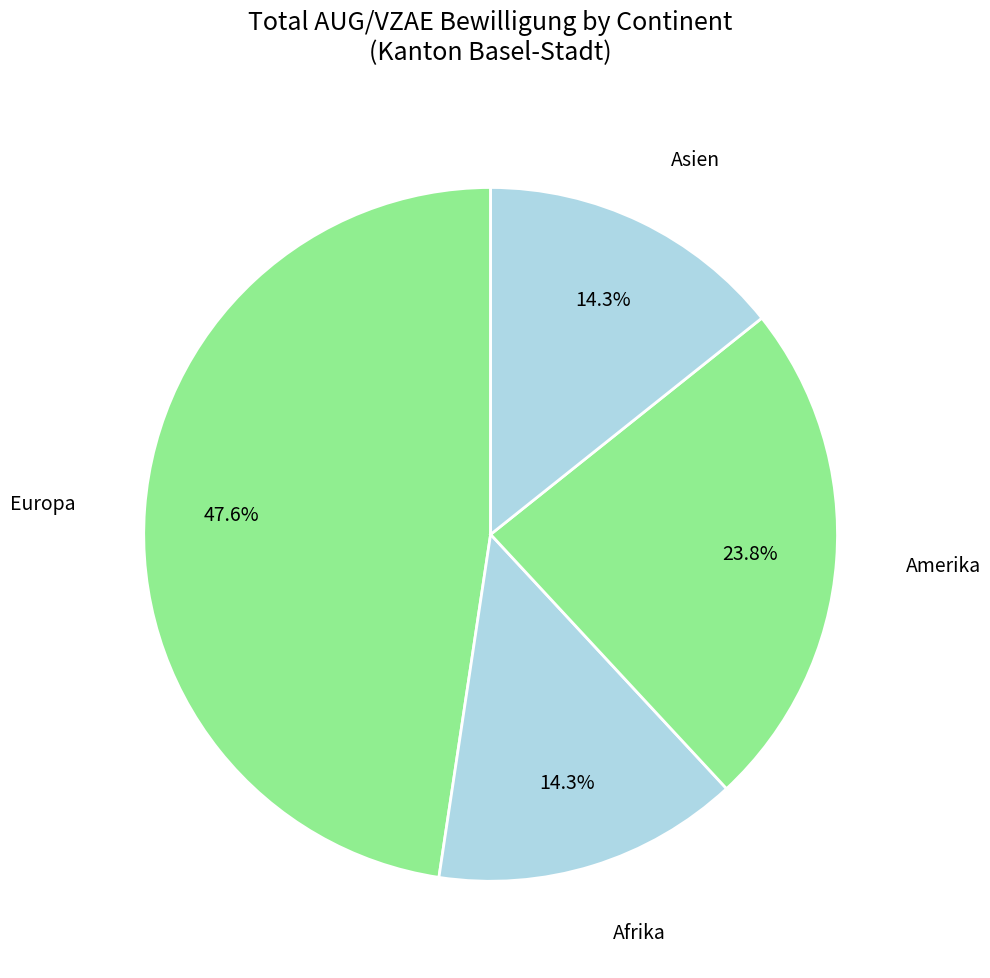

To the nearest percent, what is the difference between the Europa and Amerika slice percentages?

24%